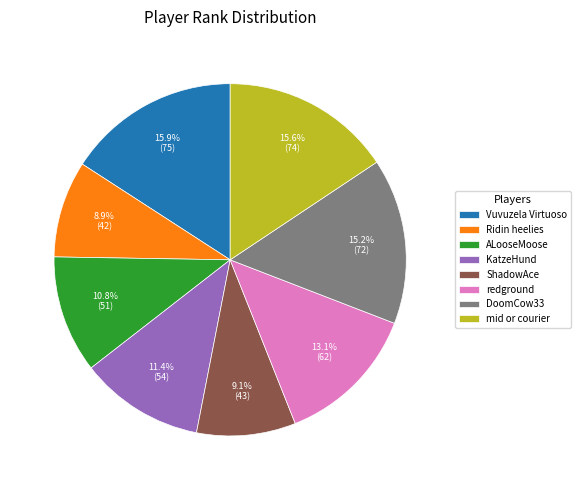

Combined, do redground and KatzeHund account for over 50%?

No